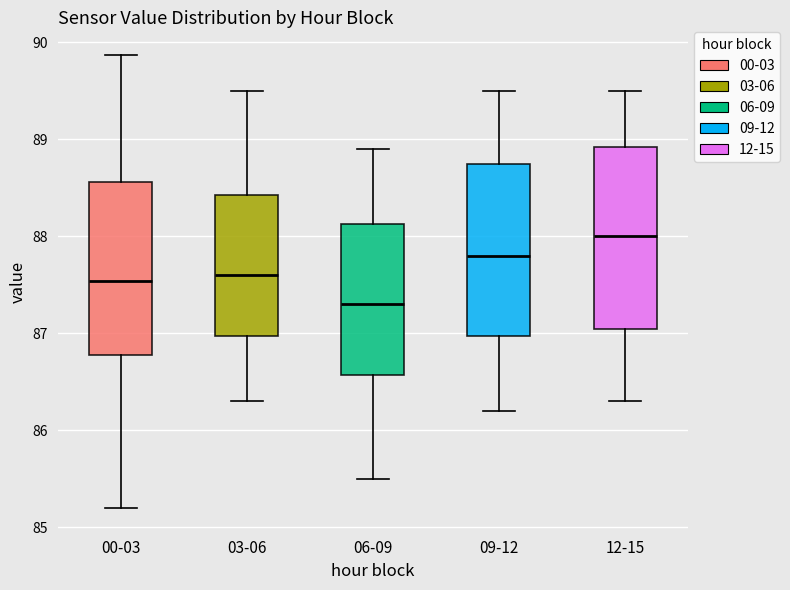

Where does the median line of the box for 06-09 sit on the y-axis? The values are not printed on the chart, so give them approximately, as read against the axis.

87.3